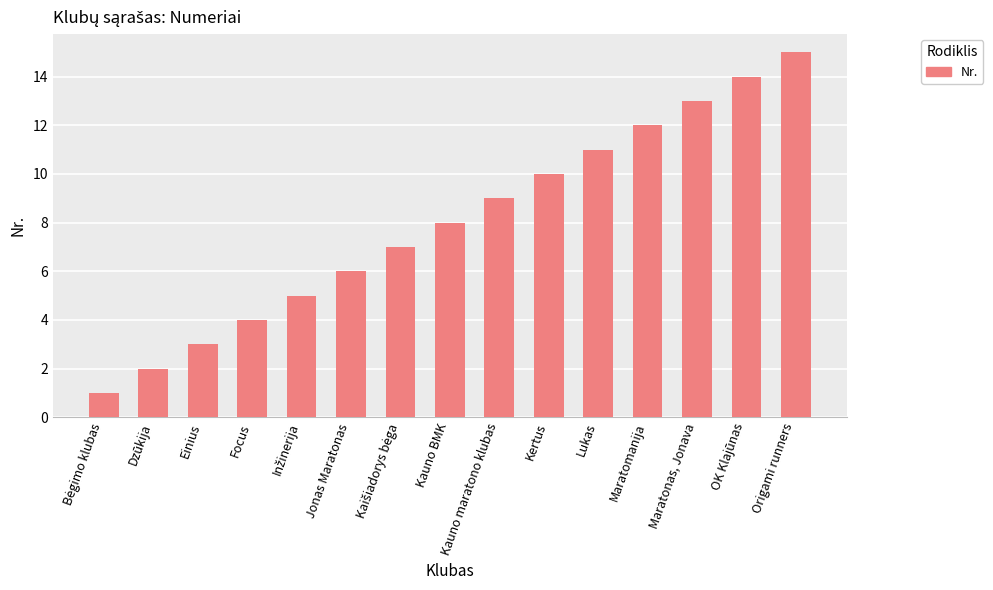

What is the difference between the maximum and second lowest values?

13